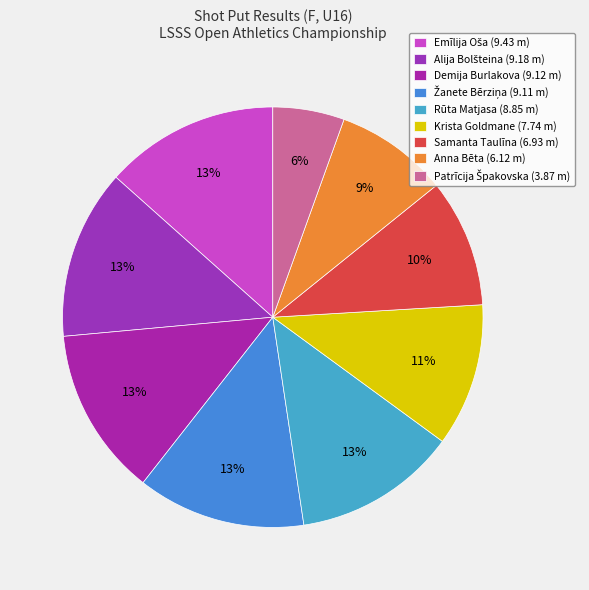

How many slices are in this pie chart?

9